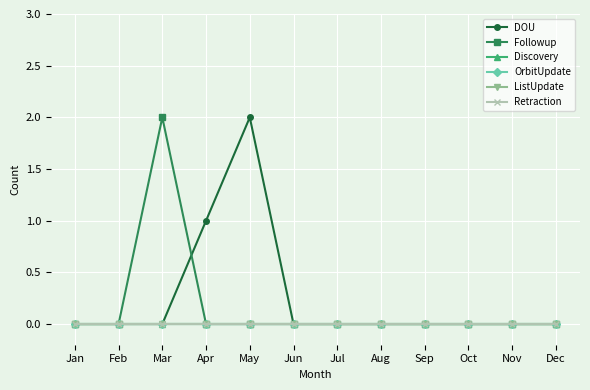

What is the maximum value for DOU?

2